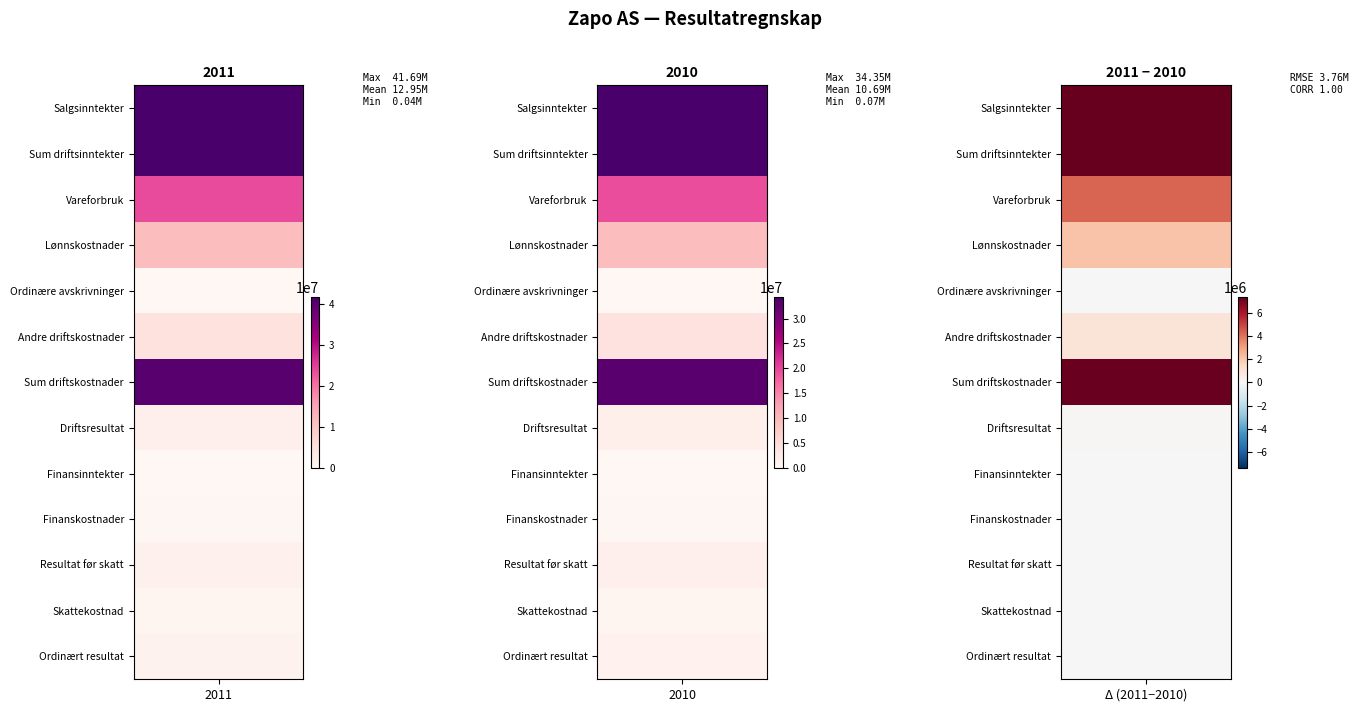

Rank the series by their maximum value, from highest to lowest.

Salgsinntekter, Sum driftsinntekter, Sum driftskostnader, Vareforbruk, Lønnskostnader, Andre driftskostnader, Driftsresultat, Resultat før skatt, Ordinært resultat, Skattekostnad, Finanskostnader, Ordinære avskrivninger, Finansinntekter